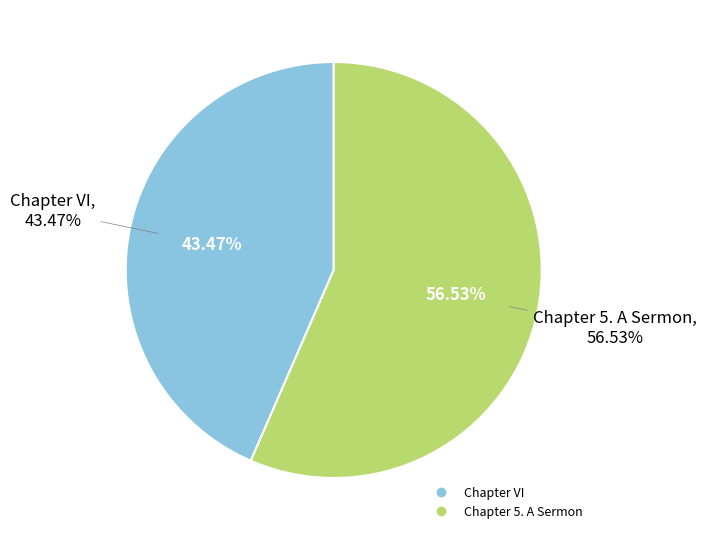

The Chapter VI slice represents 58% of the pie. True or false?

False